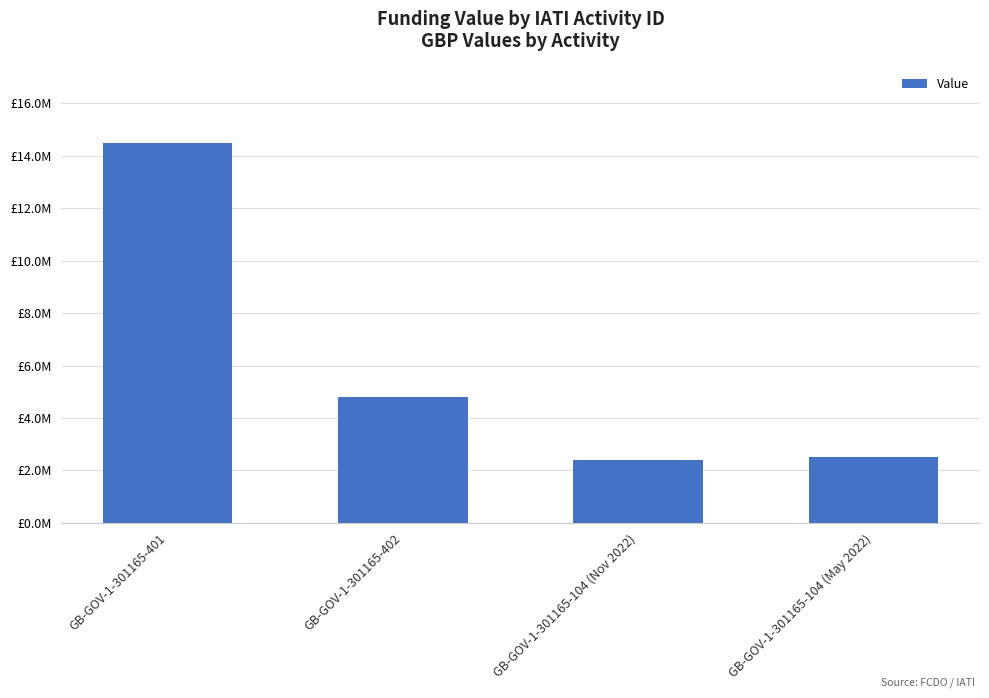

Does the chart contain any negative values?

No